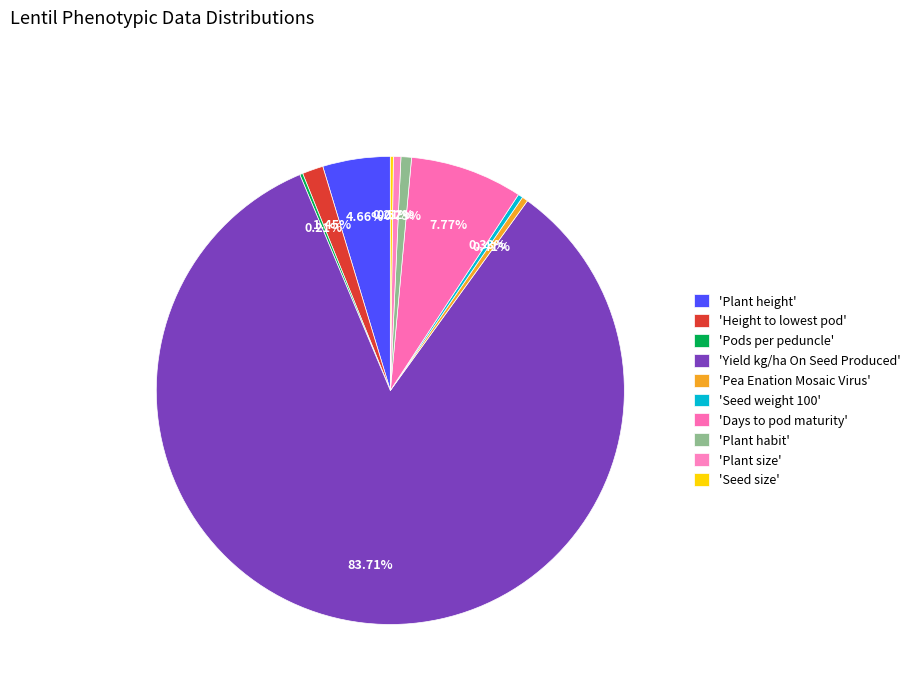

Which slice is the largest?

Yield kg/ha On Seed Produced